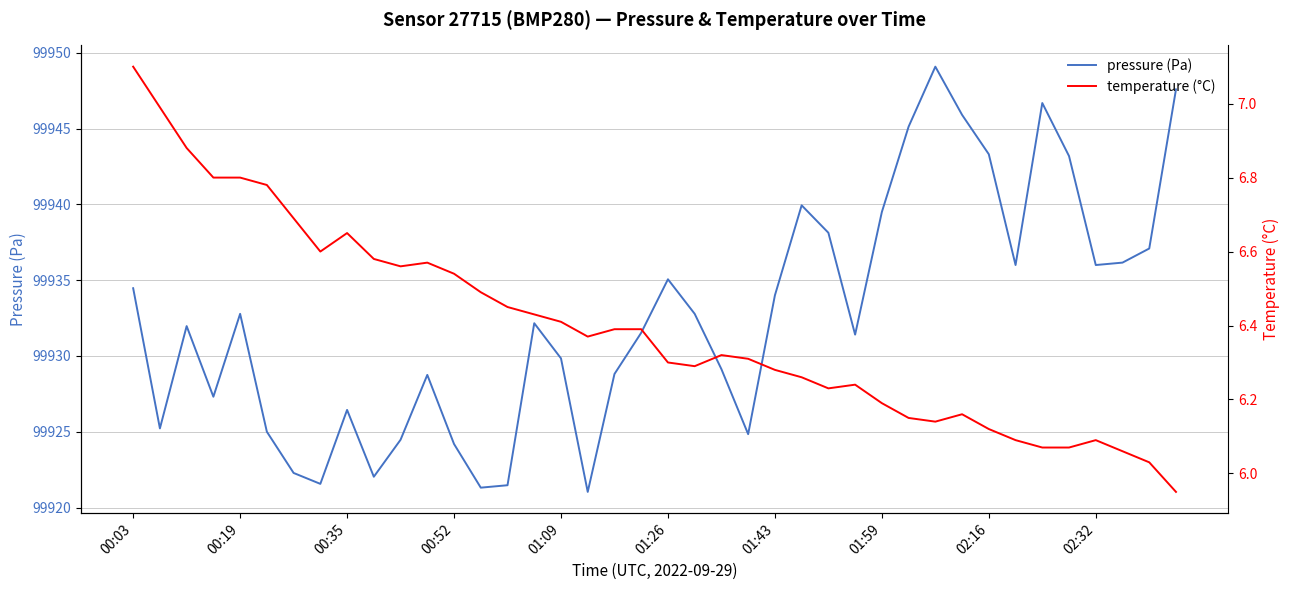

Is it true that pressure (Pa) equals 170746.8 at 01:26?

False